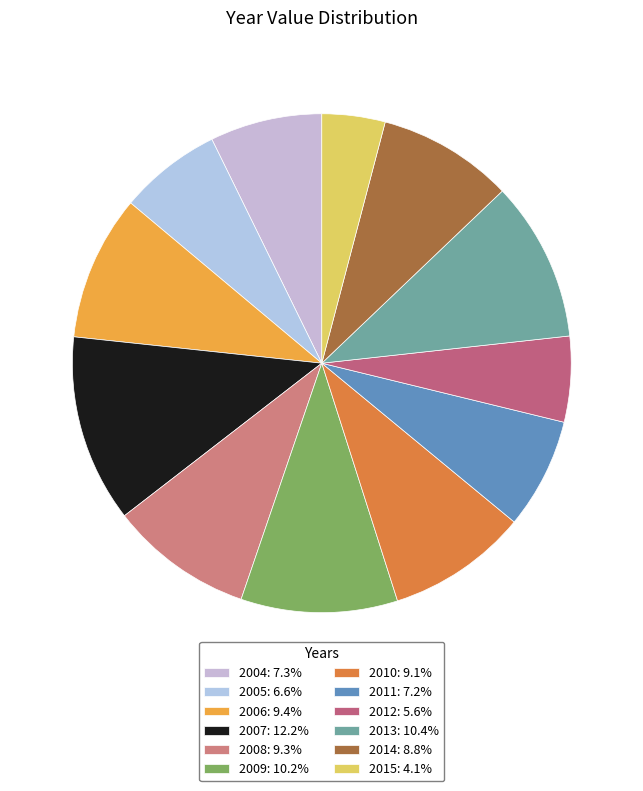

The 2006 slice represents 1% of the pie. True or false?

False